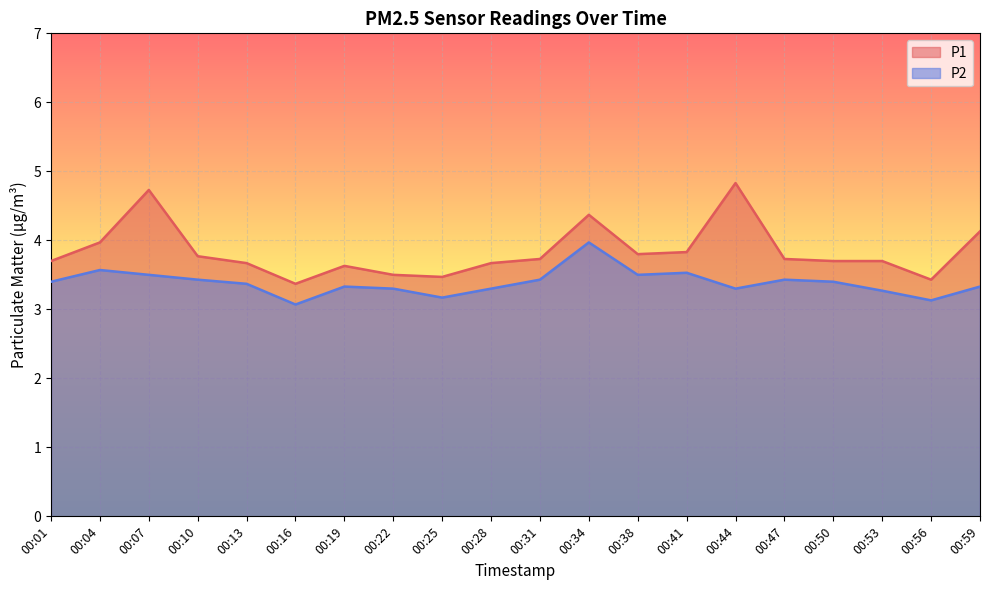

At which label does P2 reach its peak?

00:34